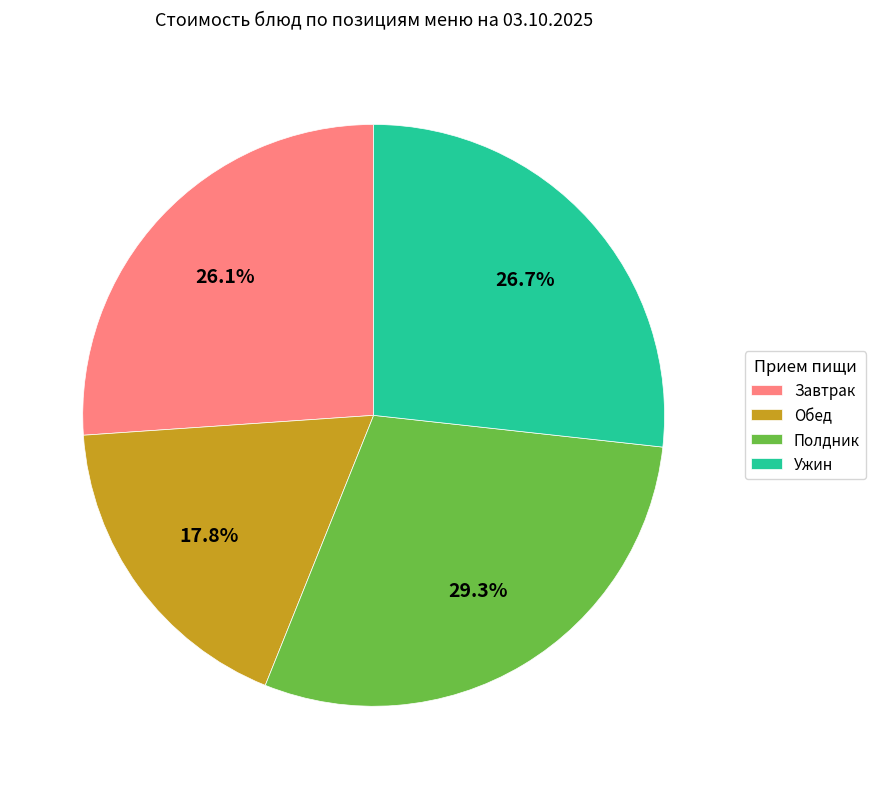

How many slices are in this pie chart?

4